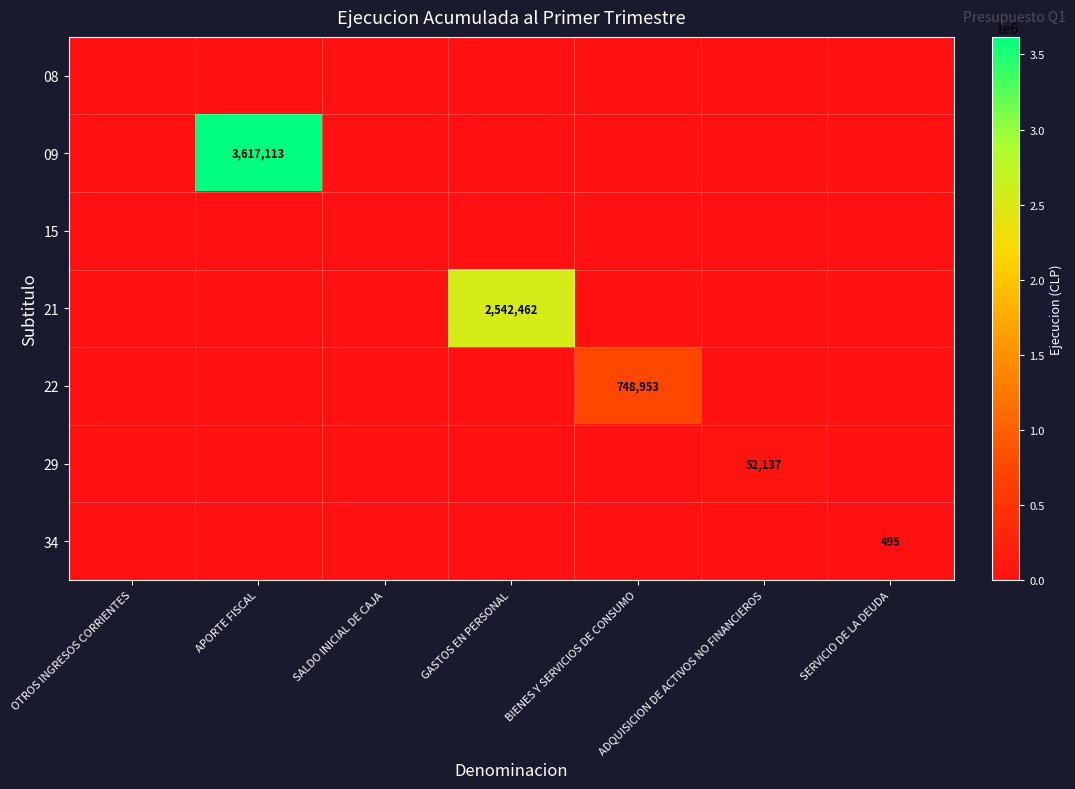

True or false: 22 has a value of 1100389 at BIENES Y SERVICIOS DE CONSUMO.

False